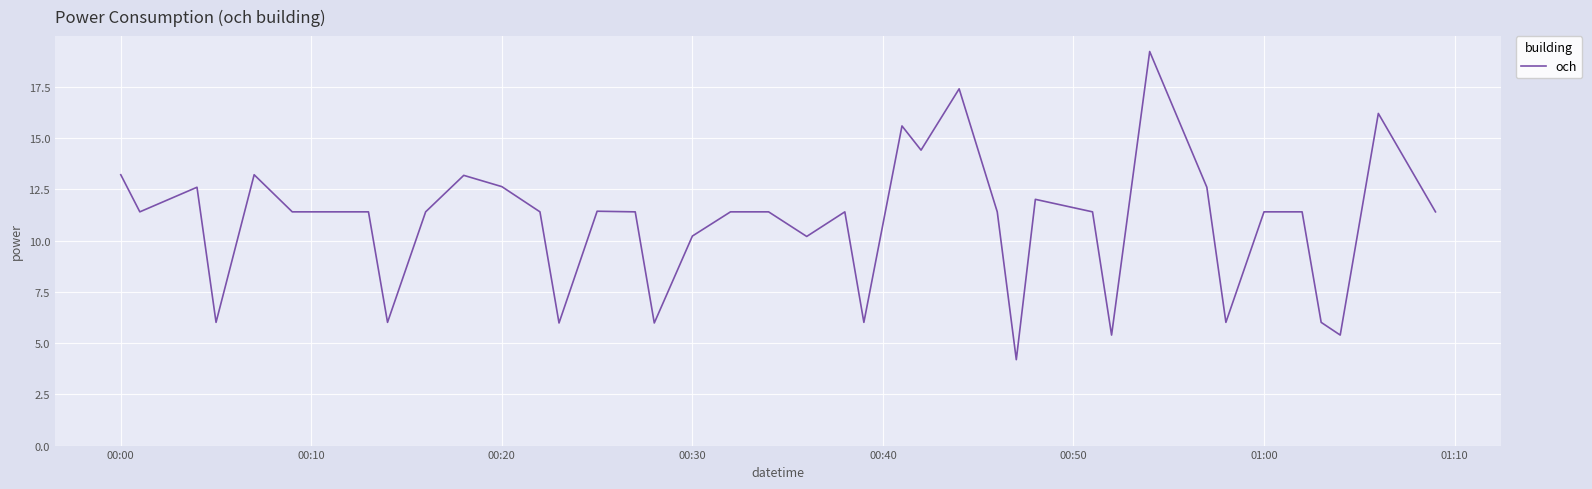

What is the difference between the maximum and minimum values?

15.0